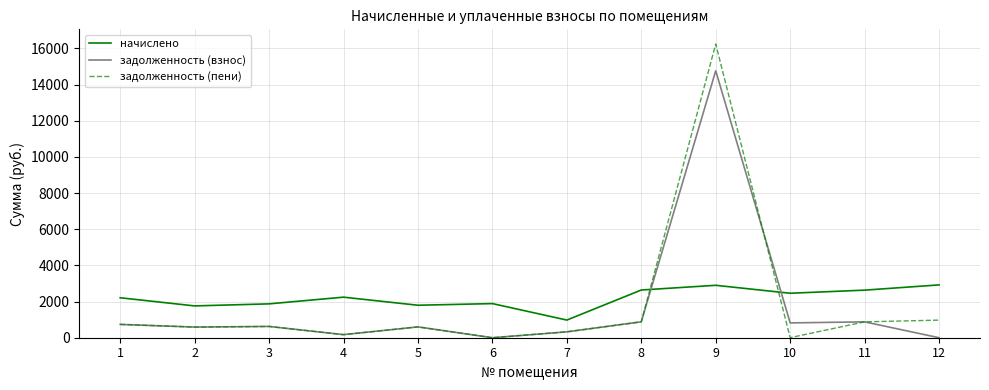

At which category is the sum across all series the highest?

9